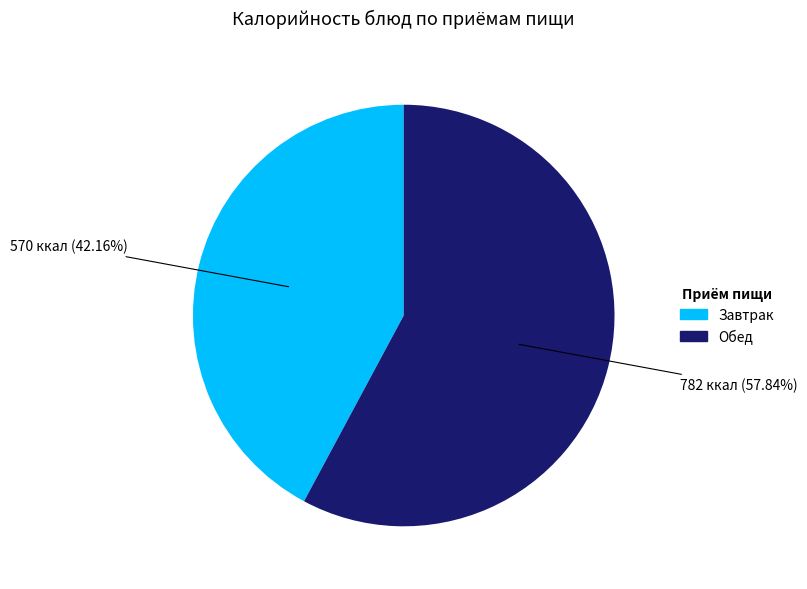

Is there any slice that represents more than half of the pie?

Yes